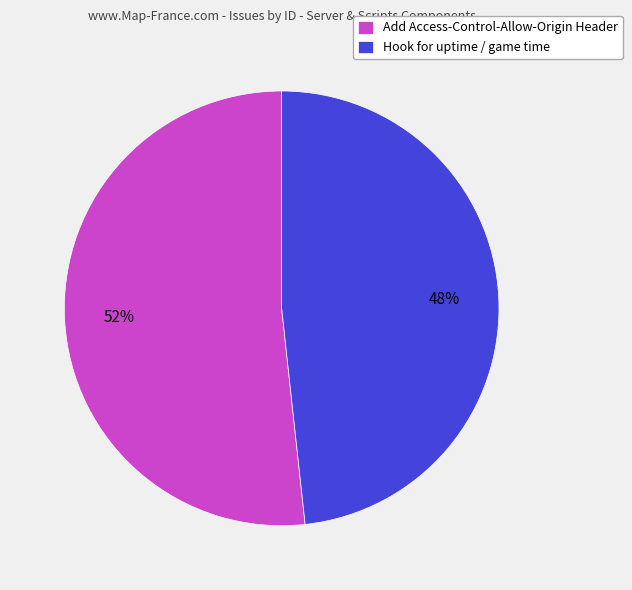

Combined, do Add Access-Control-Allow-Origin Header and Hook for uptime / game time account for over 50%?

Yes